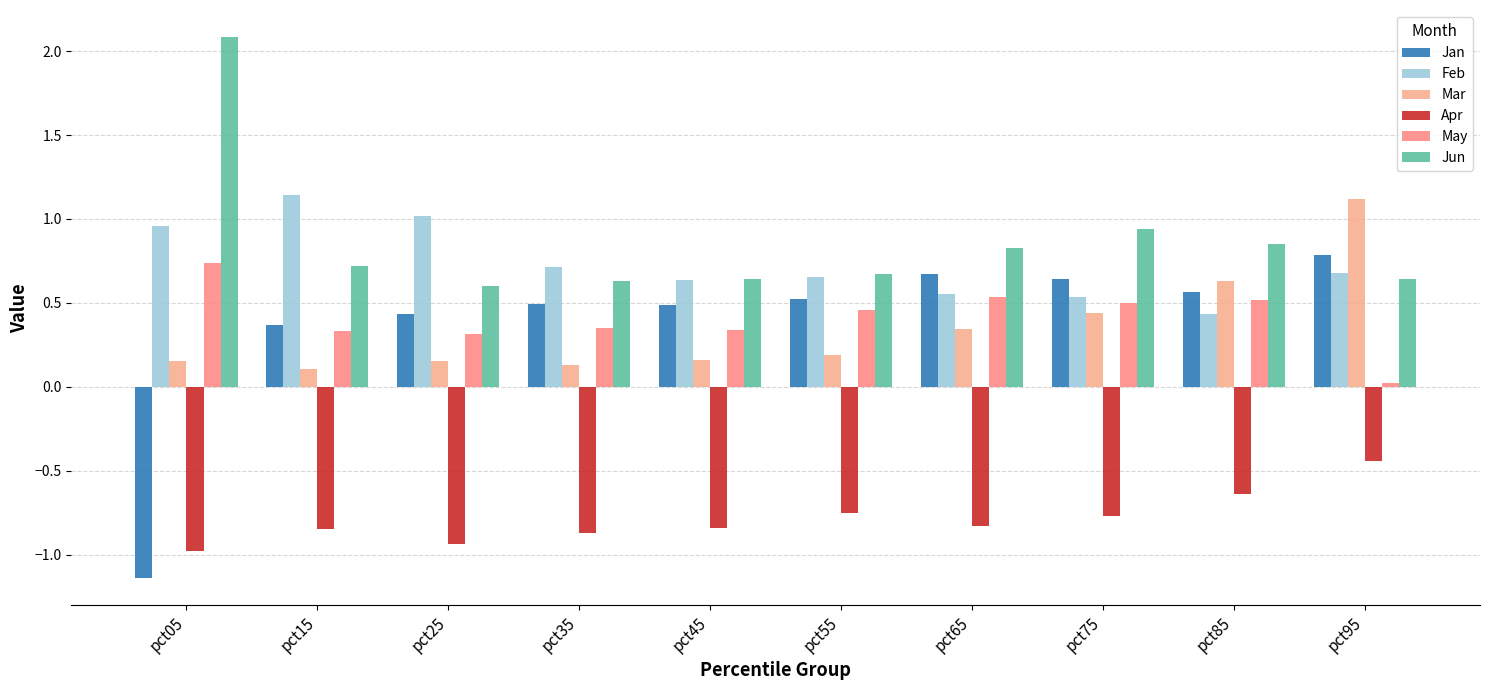

How many categories are shown in the chart?

10